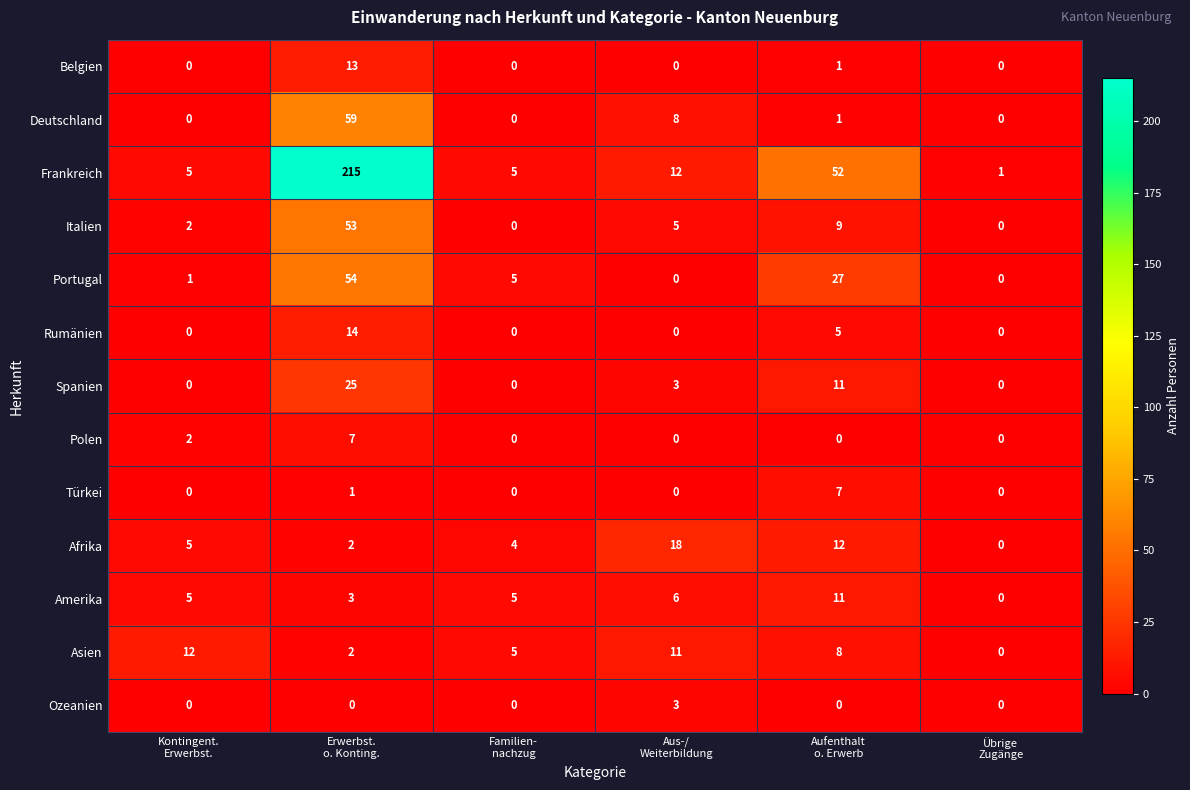

What is the maximum value for Asien?

12